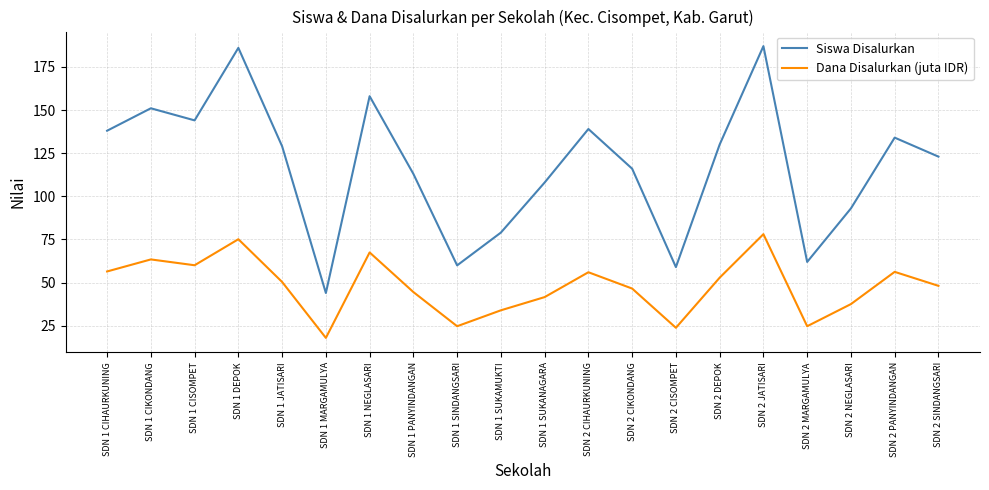

How many values in the Dana Disalurkan (juta IDR) series exceed 50?

10